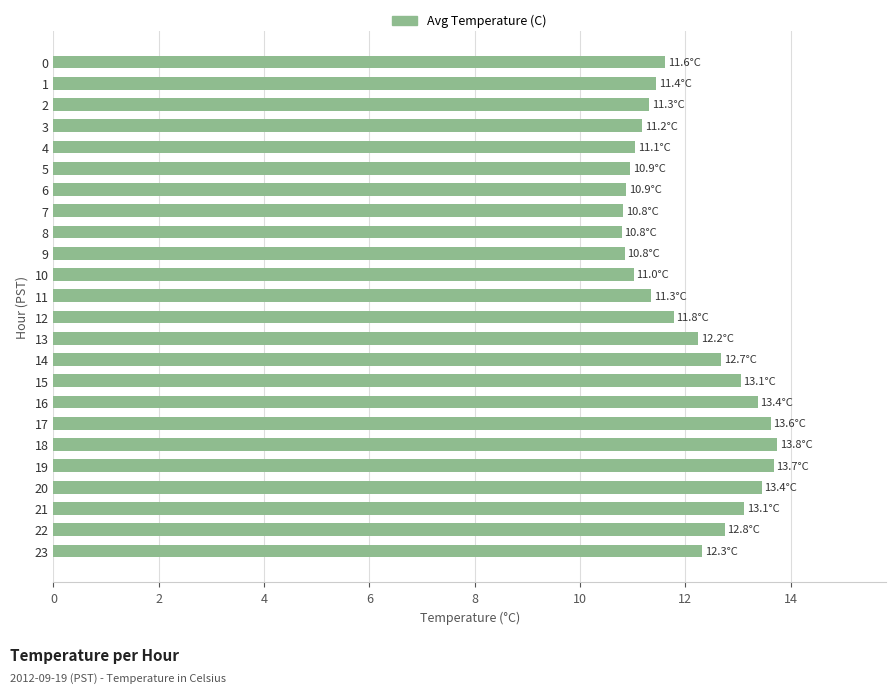

How many data points does each series have?

24